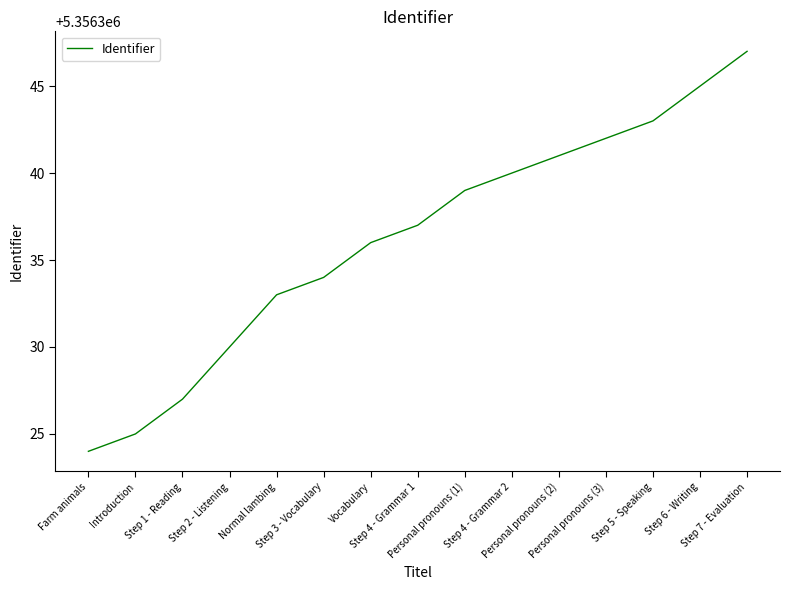

Read the value at Farm animals.

5356324